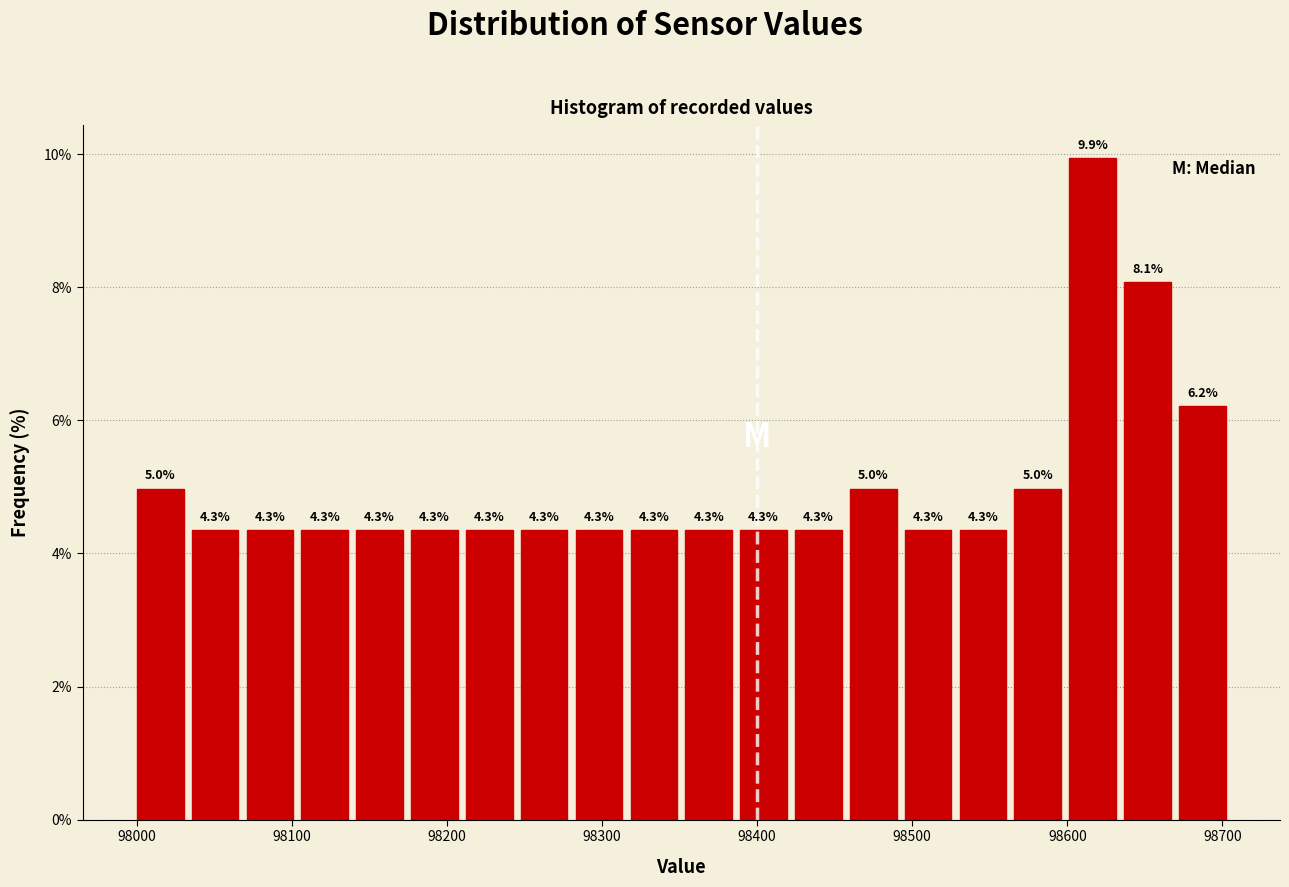

Read against the x-axis, roughly where is the centre of the tallest bar?

98620